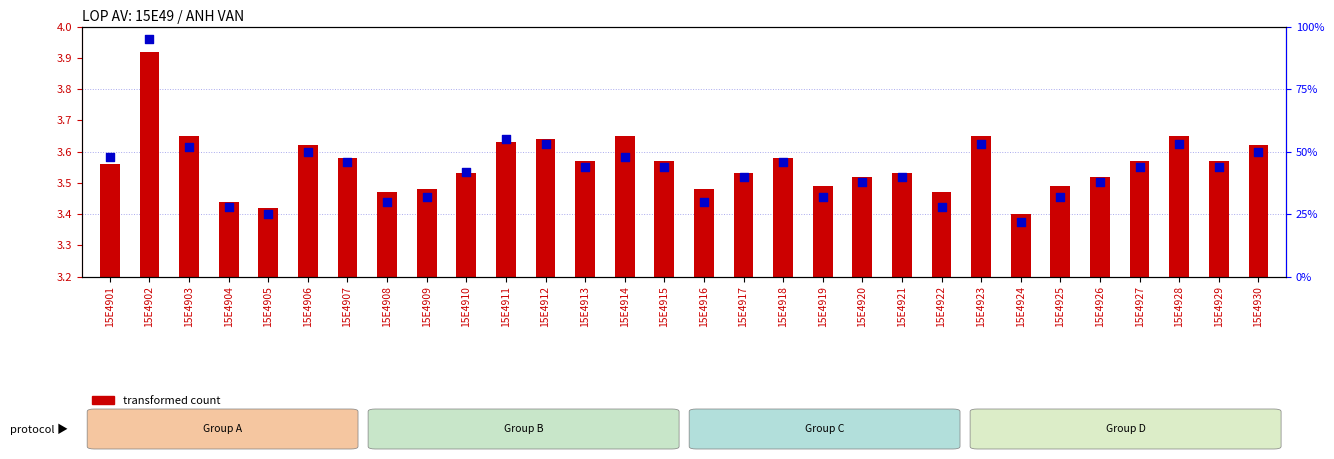

Which series contains the lowest Y value?

transformed count